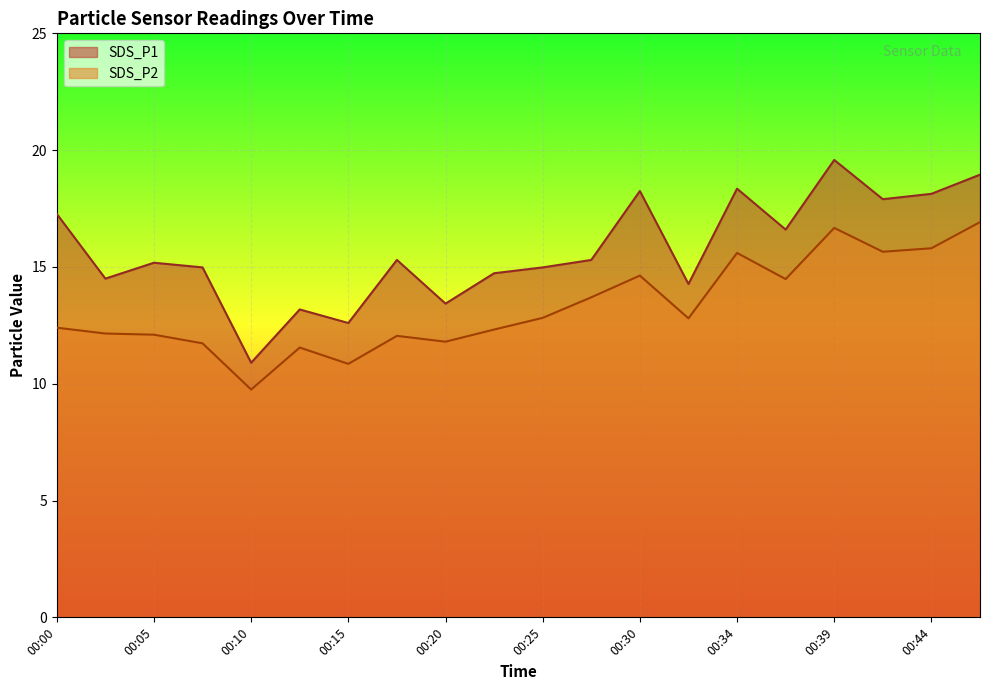

Rank the series by their average value, from highest to lowest.

SDS_P1, SDS_P2